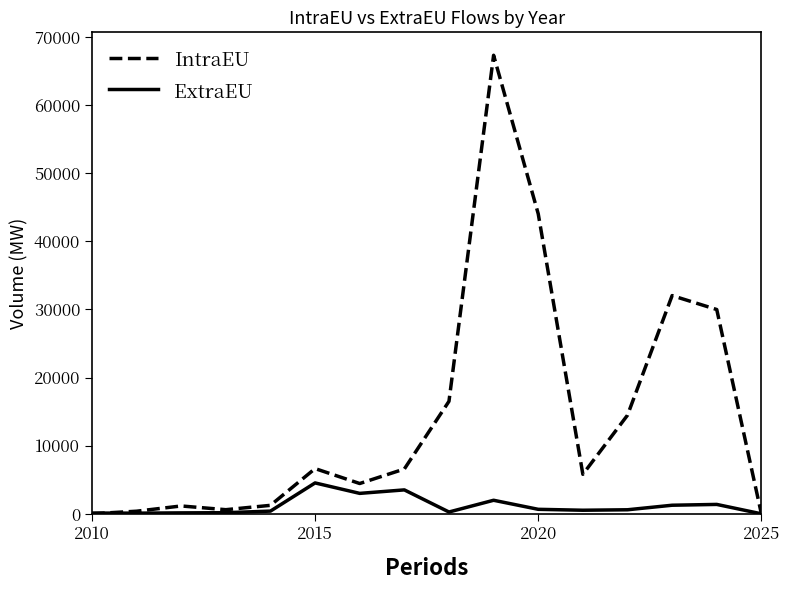

Which series has the largest total across all categories?

IntraEU